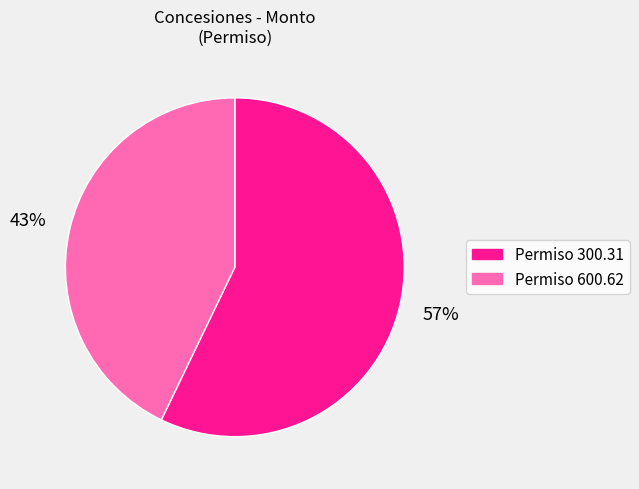

Approximately how many times larger is the value at Permiso 300.31 compared to Permiso 600.62?

1.3